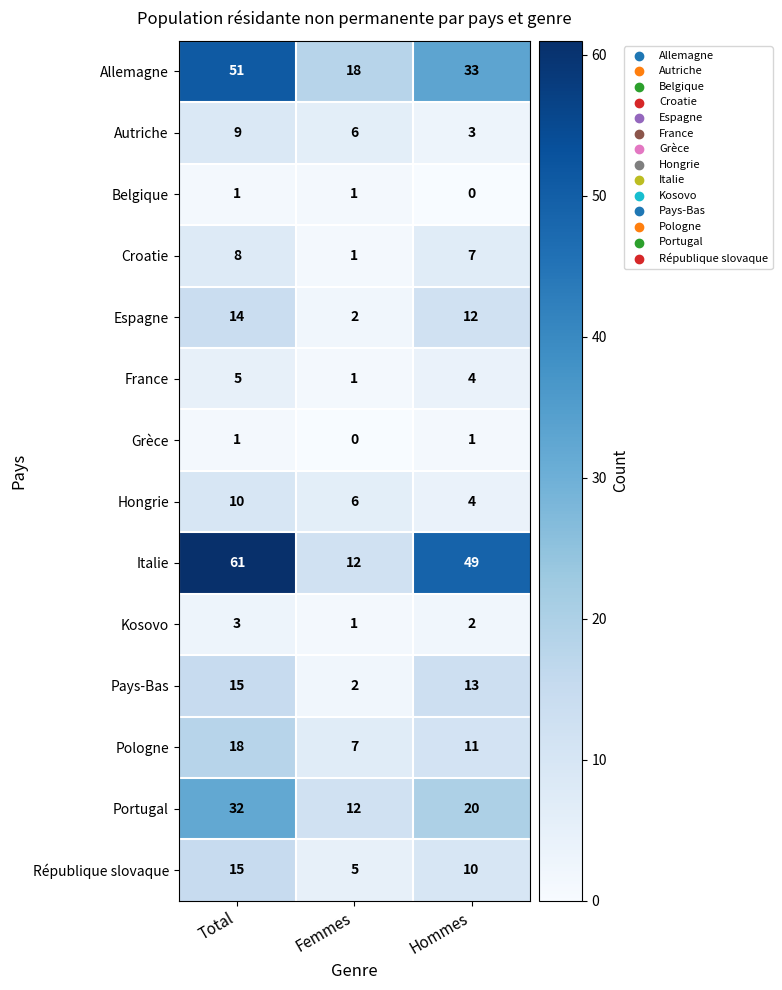

How many positive values does the Grèce series have?

2